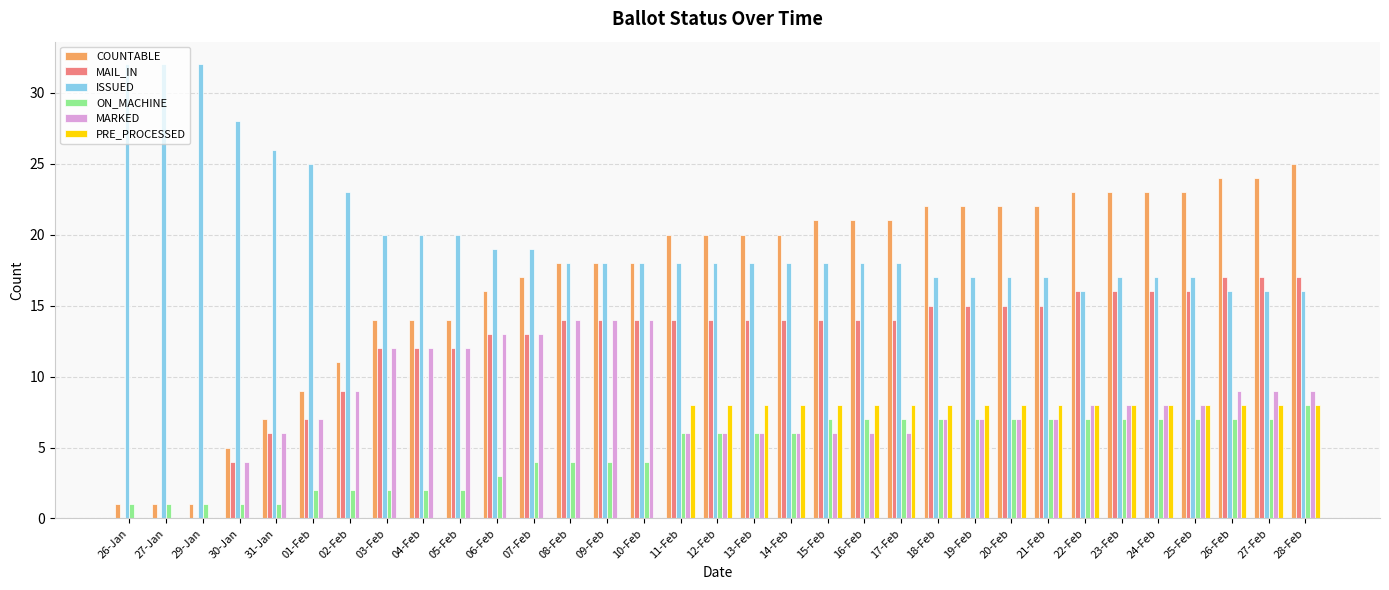

Are the bars grouped side by side (vs. stacked)?

Yes